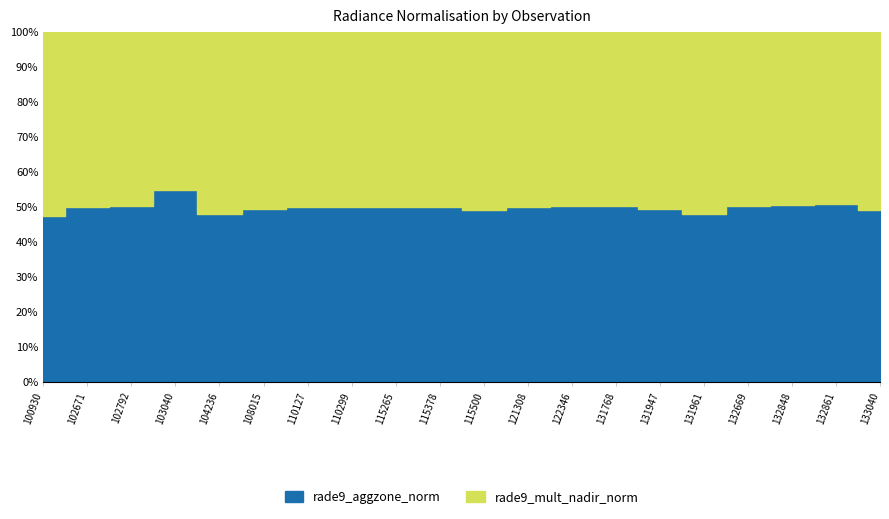

Is it true that rade9_aggzone_norm equals 1.1 at 132848?

False